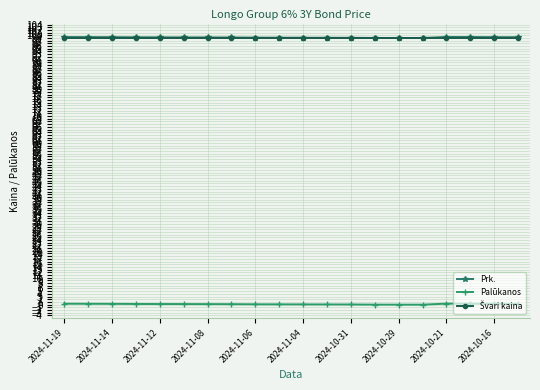

True or false: Prk. and Palūkanos intersect in this chart.

False